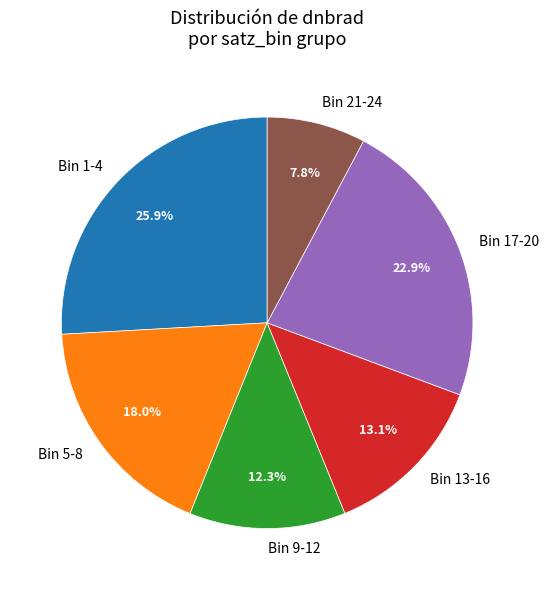

Which category has the biggest portion of the pie?

Bin 1-4